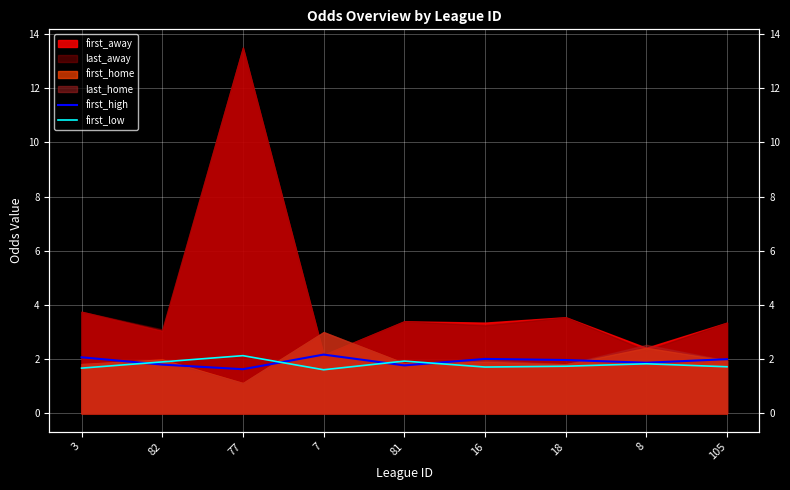

The value of first_high at 16 is 2.0. True or false?

True